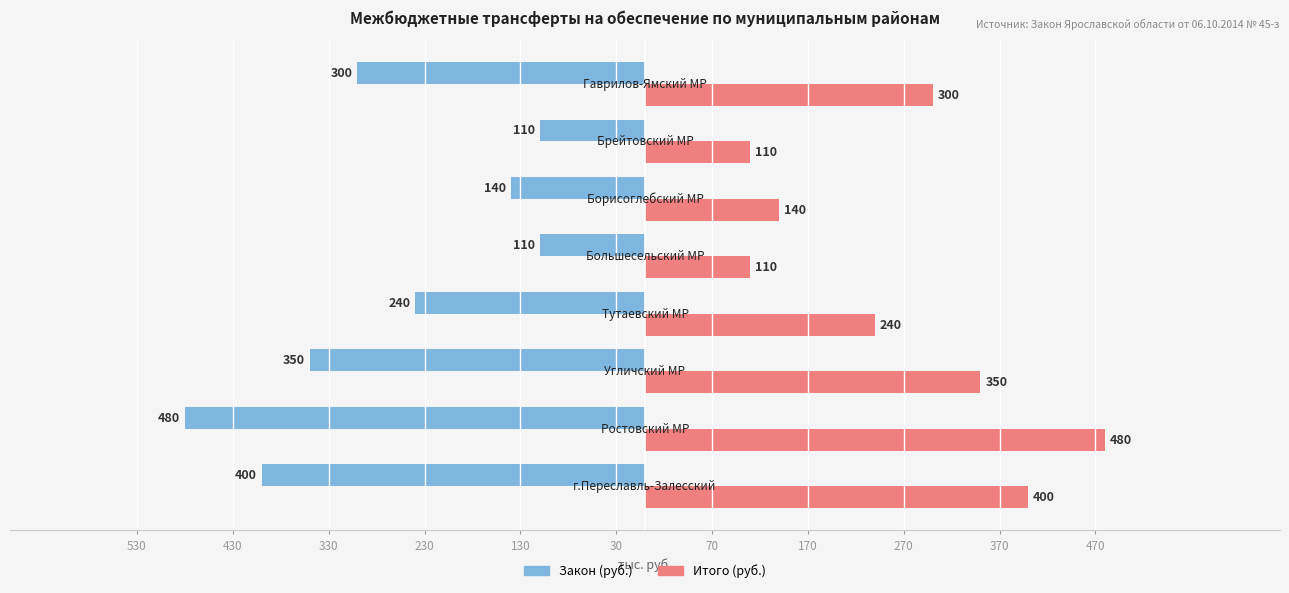

Which series has the widest spread of values?

Закон (руб.)